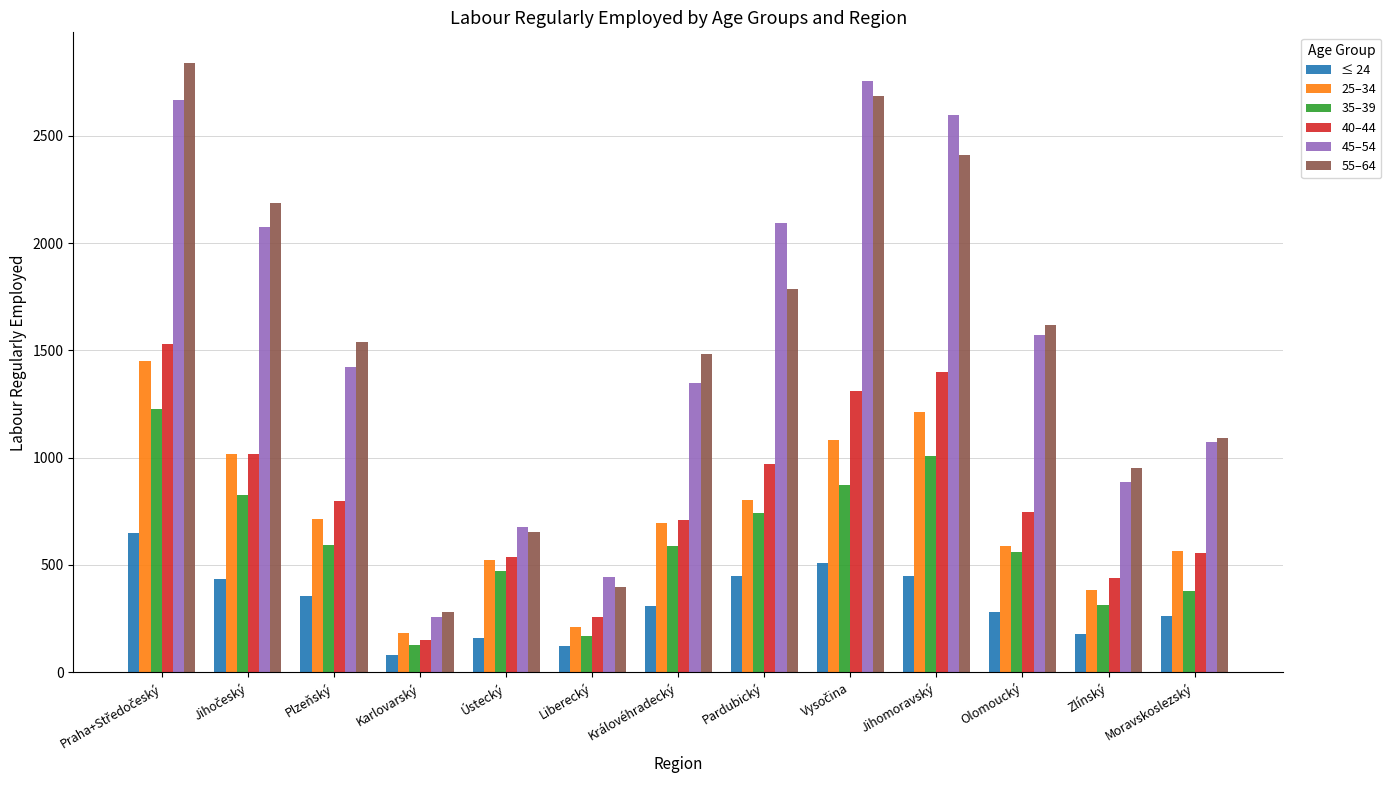

What is the difference between the highest and lowest values at Karlovarský?

201.9